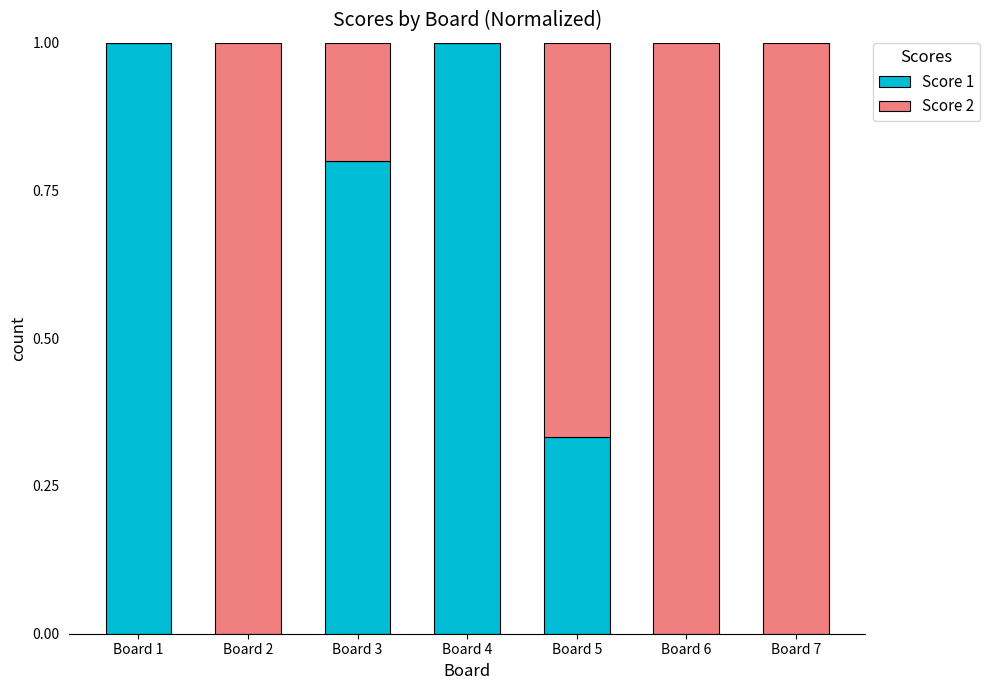

The value of Score 1 at Board 6 is -0.4. True or false?

False